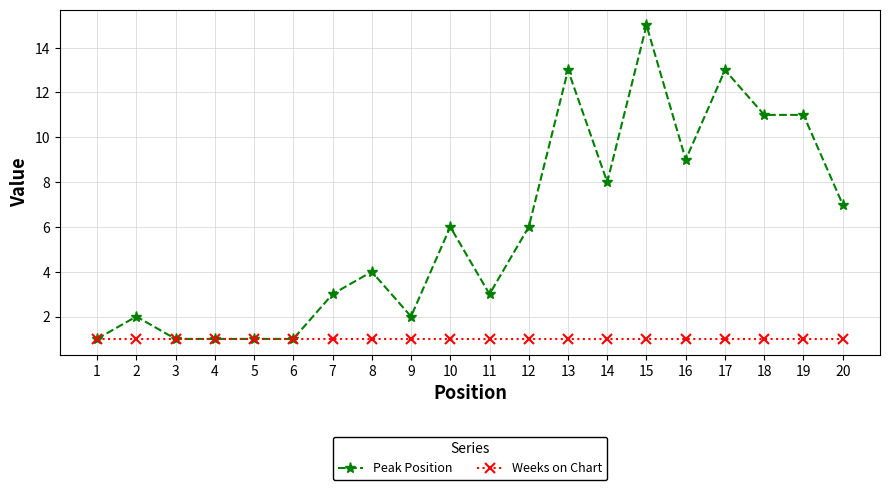

What is the average value of the Weeks on Chart series?

1